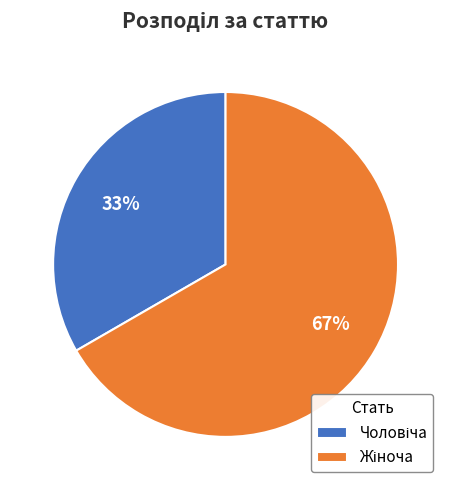

To the nearest percent, what is the average slice percentage?

50%